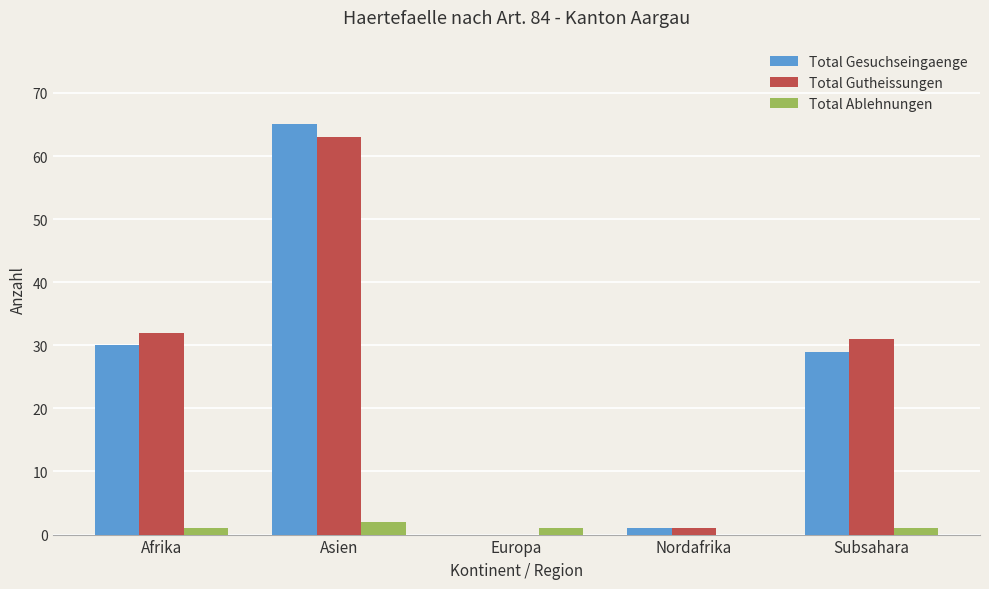

Which label corresponds to the largest value in the chart?

Asien